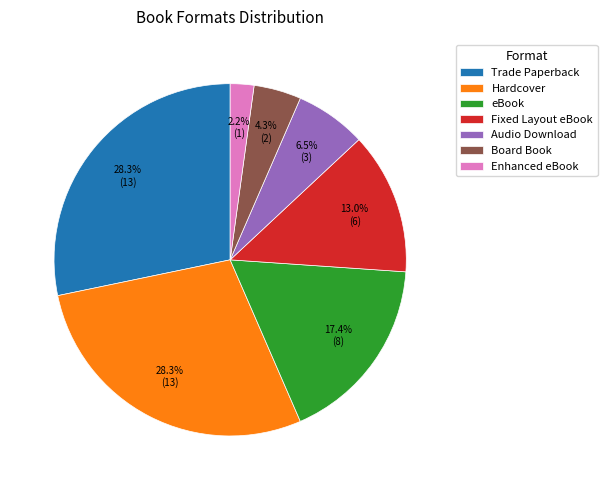

Which category has the smallest portion of the pie?

Enhanced eBook